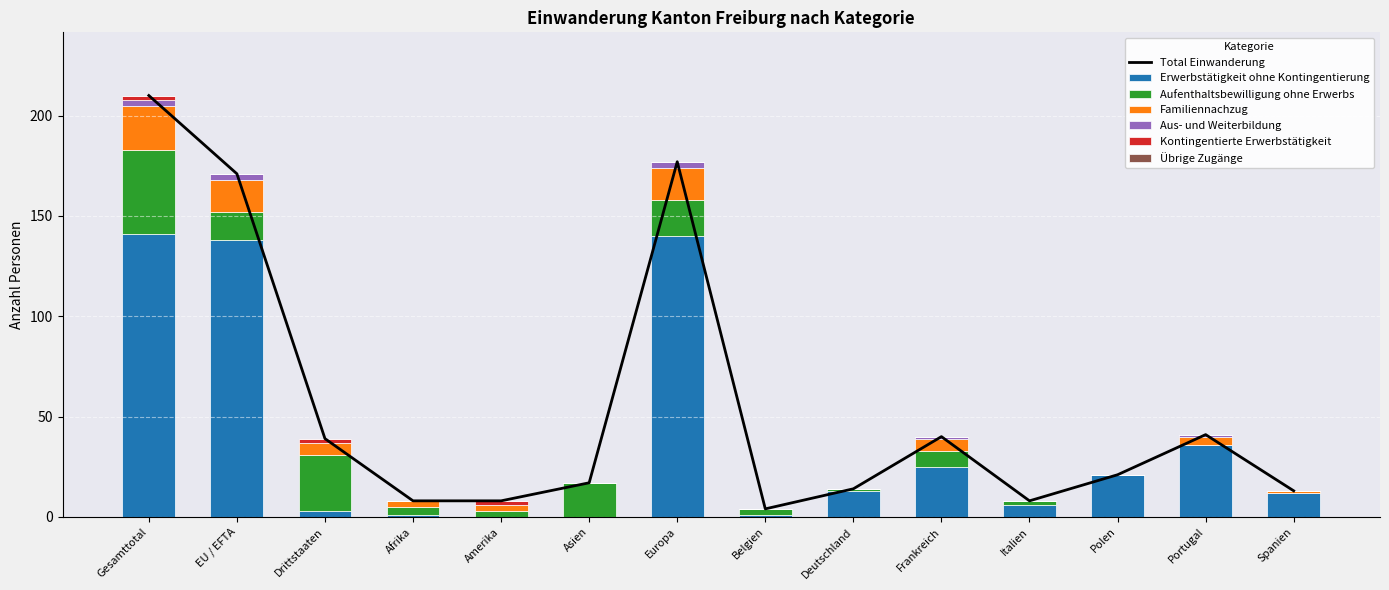

Is it true that Aufenthaltsbewilligung ohne Erwerbs equals 4 at Afrika?

True